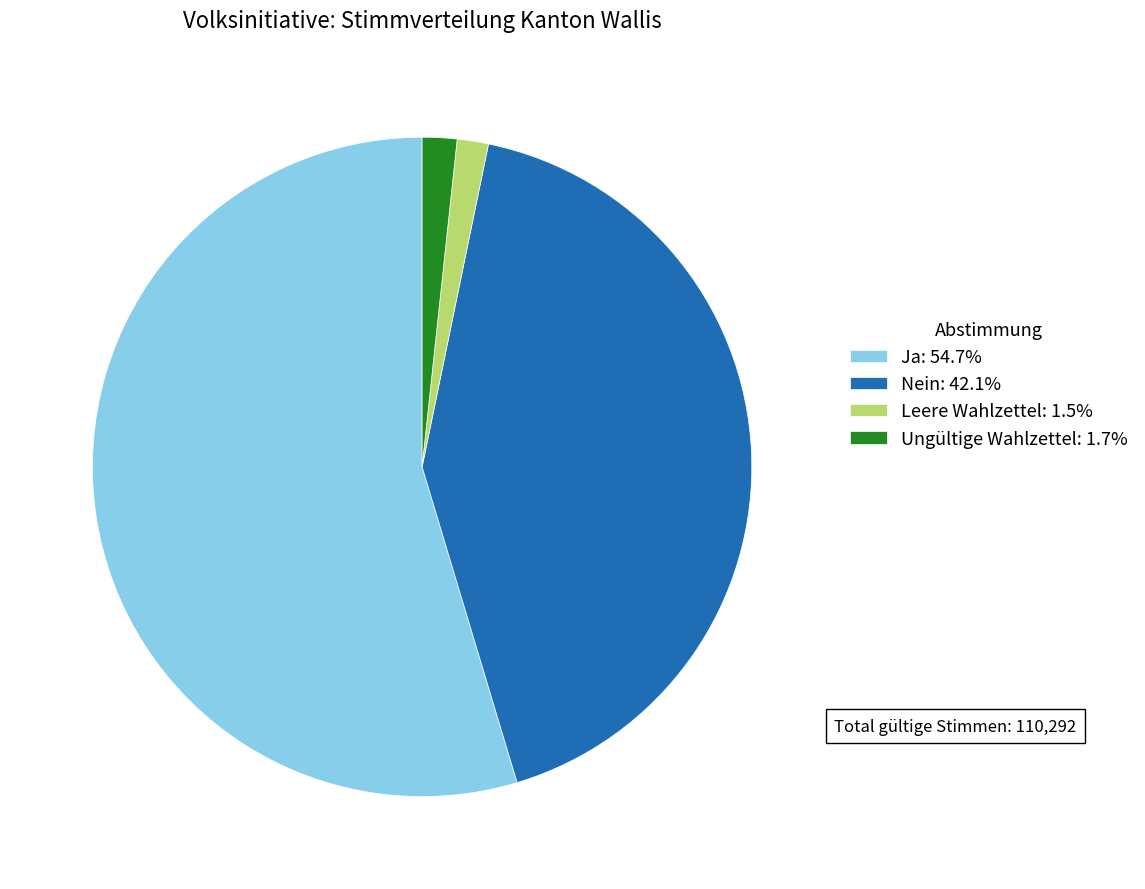

Combined, do Ungültige Wahlzettel: 1.7% and Leere Wahlzettel: 1.5% account for over 50%?

No